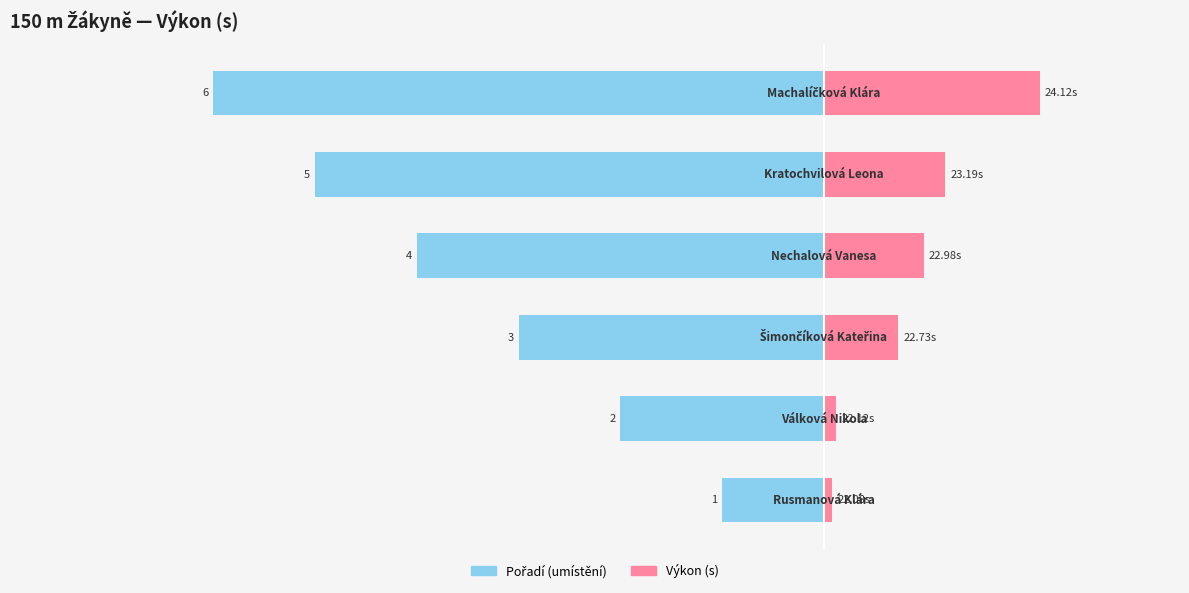

How many data points in Pořadí are above -3?

2